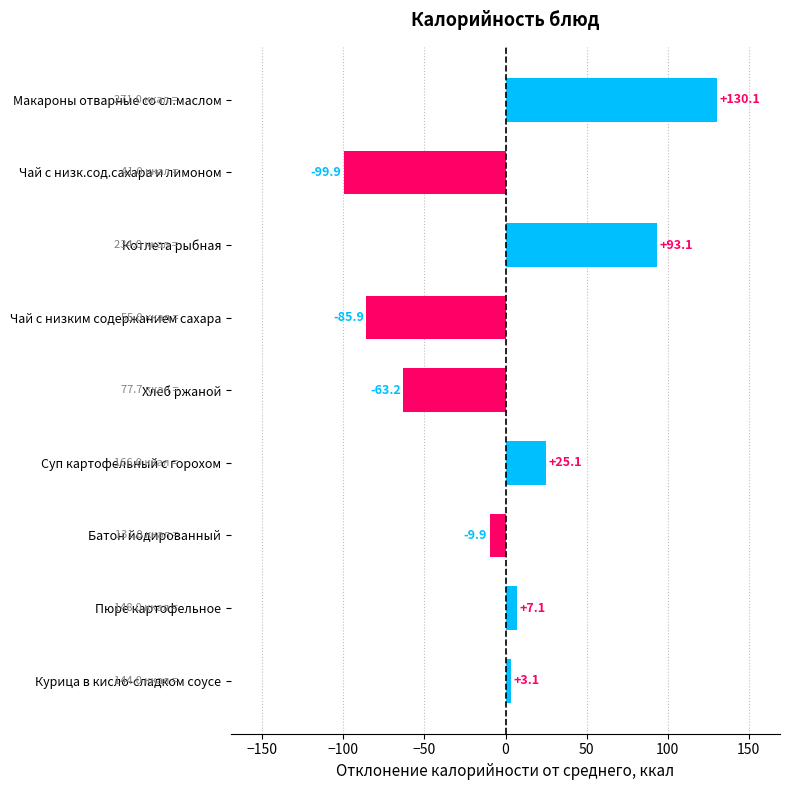

What is the change in value from Курица в кисло-сладком соусе to Пюре картофельное?

+4.0